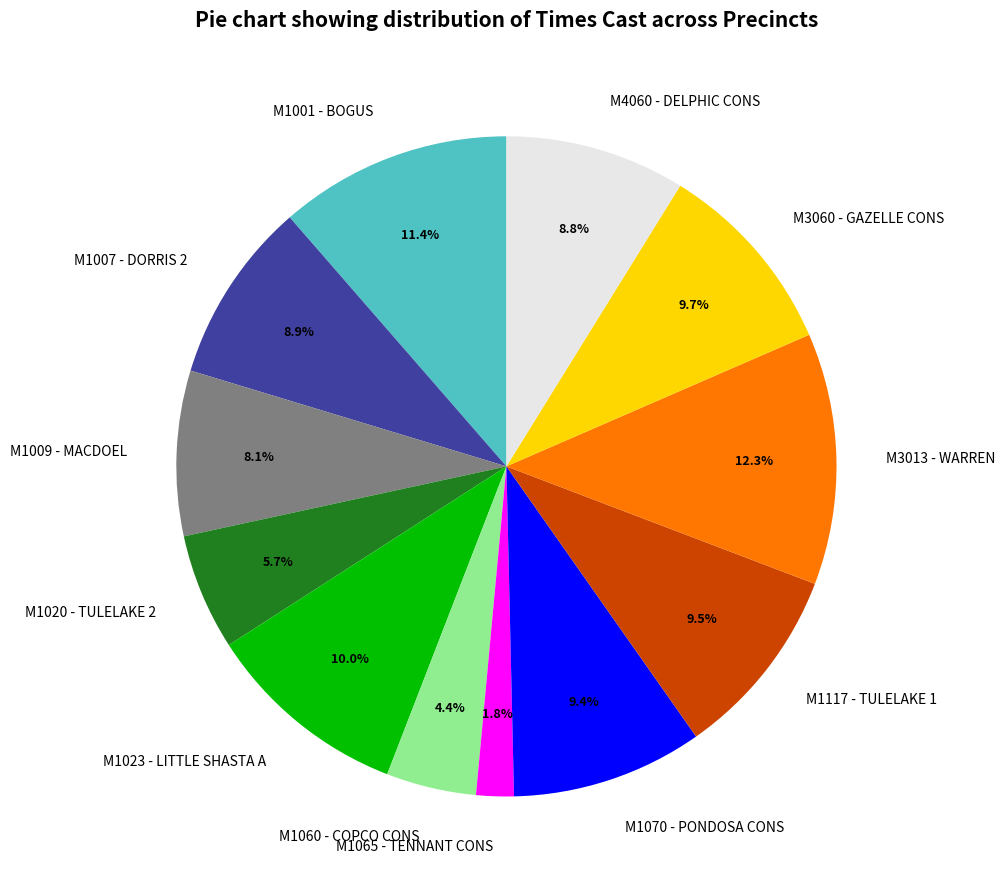

The M1070 - PONDOSA CONS slice represents 1% of the pie. True or false?

False